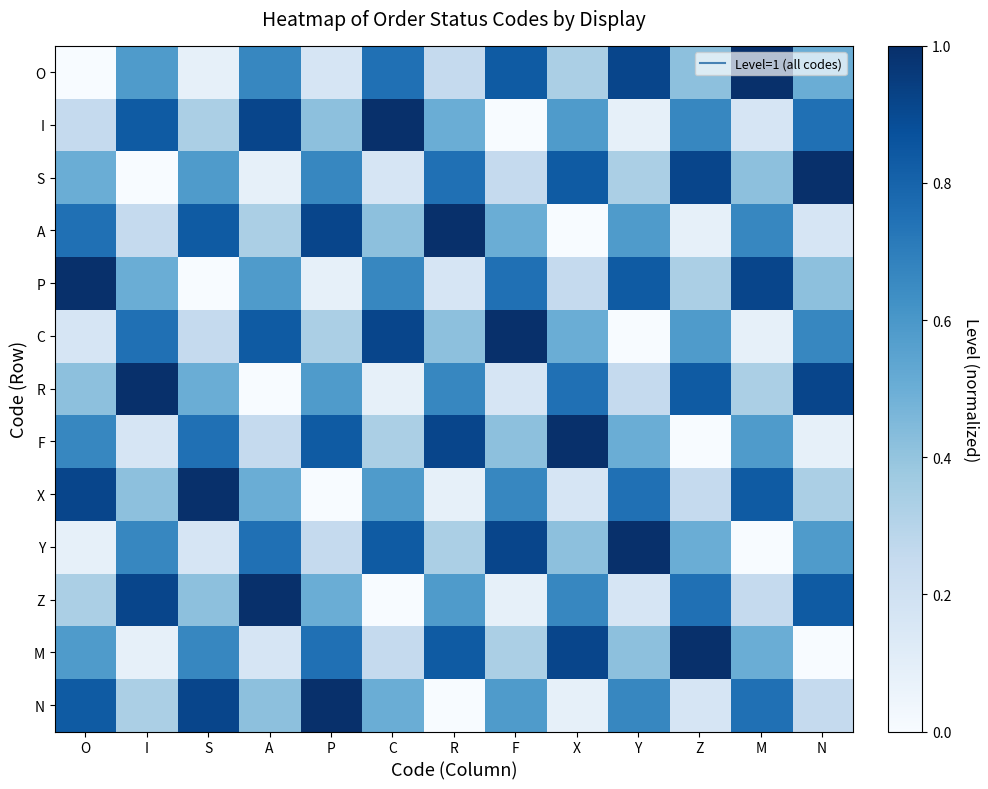

Reading left to right, list all the values displayed in this chart.

O: O=0.0	I=0.6	S=0.1	A=0.7	P=0.2	C=0.8	R=0.2	F=0.8	X=0.3	Y=0.9	Z=0.4	M=1.0	N=0.5
I: O=0.2	I=0.8	S=0.3	A=0.9	P=0.4	C=1.0	R=0.5	F=0.0	X=0.6	Y=0.1	Z=0.7	M=0.2	N=0.8
S: O=0.5	I=0.0	S=0.6	A=0.1	P=0.7	C=0.2	R=0.8	F=0.2	X=0.8	Y=0.3	Z=0.9	M=0.4	N=1.0
A: O=0.8	I=0.2	S=0.8	A=0.3	P=0.9	C=0.4	R=1.0	F=0.5	X=0.0	Y=0.6	Z=0.1	M=0.7	N=0.2
P: O=1.0	I=0.5	S=0.0	A=0.6	P=0.1	C=0.7	R=0.2	F=0.8	X=0.2	Y=0.8	Z=0.3	M=0.9	N=0.4
C: O=0.2	I=0.8	S=0.2	A=0.8	P=0.3	C=0.9	R=0.4	F=1.0	X=0.5	Y=0.0	Z=0.6	M=0.1	N=0.7
R: O=0.4	I=1.0	S=0.5	A=0.0	P=0.6	C=0.1	R=0.7	F=0.2	X=0.8	Y=0.2	Z=0.8	M=0.3	N=0.9
F: O=0.7	I=0.2	S=0.8	A=0.2	P=0.8	C=0.3	R=0.9	F=0.4	X=1.0	Y=0.5	Z=0.0	M=0.6	N=0.1
X: O=0.9	I=0.4	S=1.0	A=0.5	P=0.0	C=0.6	R=0.1	F=0.7	X=0.2	Y=0.8	Z=0.2	M=0.8	N=0.3
Y: O=0.1	I=0.7	S=0.2	A=0.8	P=0.2	C=0.8	R=0.3	F=0.9	X=0.4	Y=1.0	Z=0.5	M=0.0	N=0.6
Z: O=0.3	I=0.9	S=0.4	A=1.0	P=0.5	C=0.0	R=0.6	F=0.1	X=0.7	Y=0.2	Z=0.8	M=0.2	N=0.8
M: O=0.6	I=0.1	S=0.7	A=0.2	P=0.8	C=0.2	R=0.8	F=0.3	X=0.9	Y=0.4	Z=1.0	M=0.5	N=0.0
N: O=0.8	I=0.3	S=0.9	A=0.4	P=1.0	C=0.5	R=0.0	F=0.6	X=0.1	Y=0.7	Z=0.2	M=0.8	N=0.2